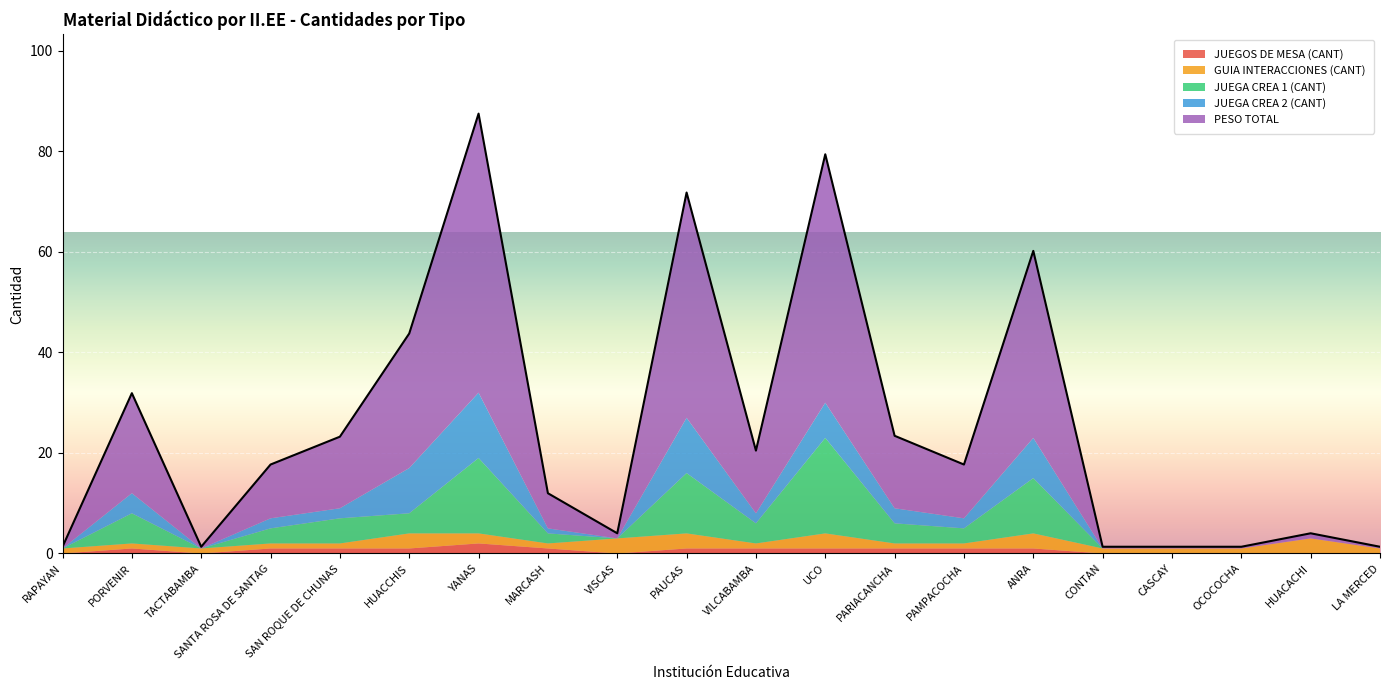

Which series has the largest range (max minus min)?

PESO TOTAL